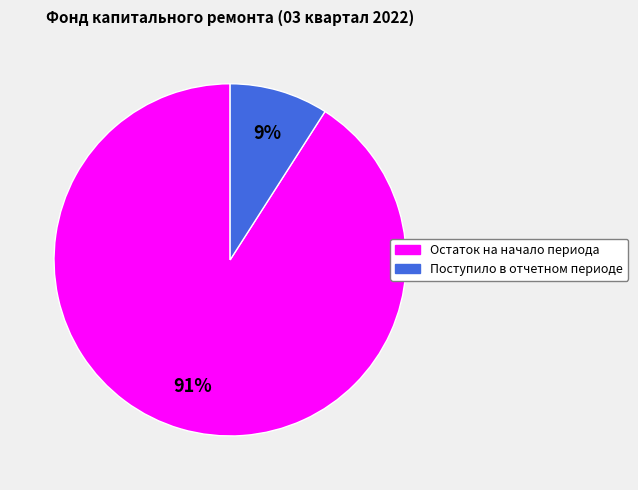

Which slice is the largest?

Остаток на начало периода